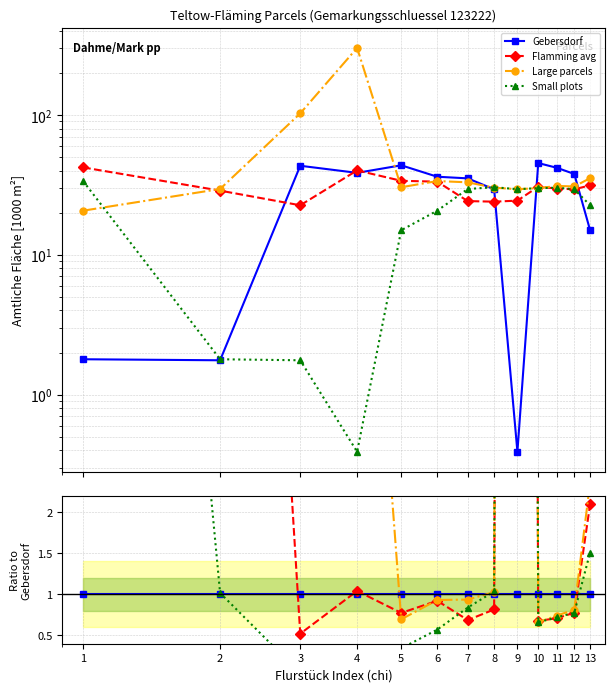

How many lines are shown in the chart?

4